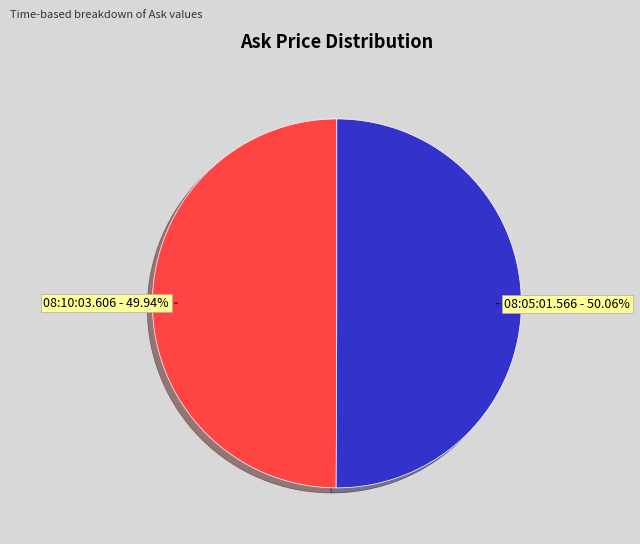

Is there a majority slice in this chart?

Yes